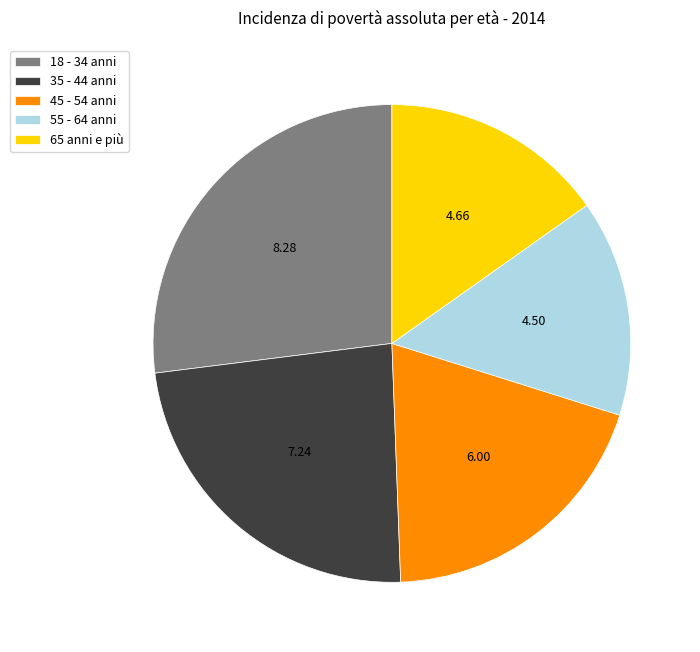

Approximately how many times larger is the value at 55 - 64 anni compared to 35 - 44 anni?

0.6